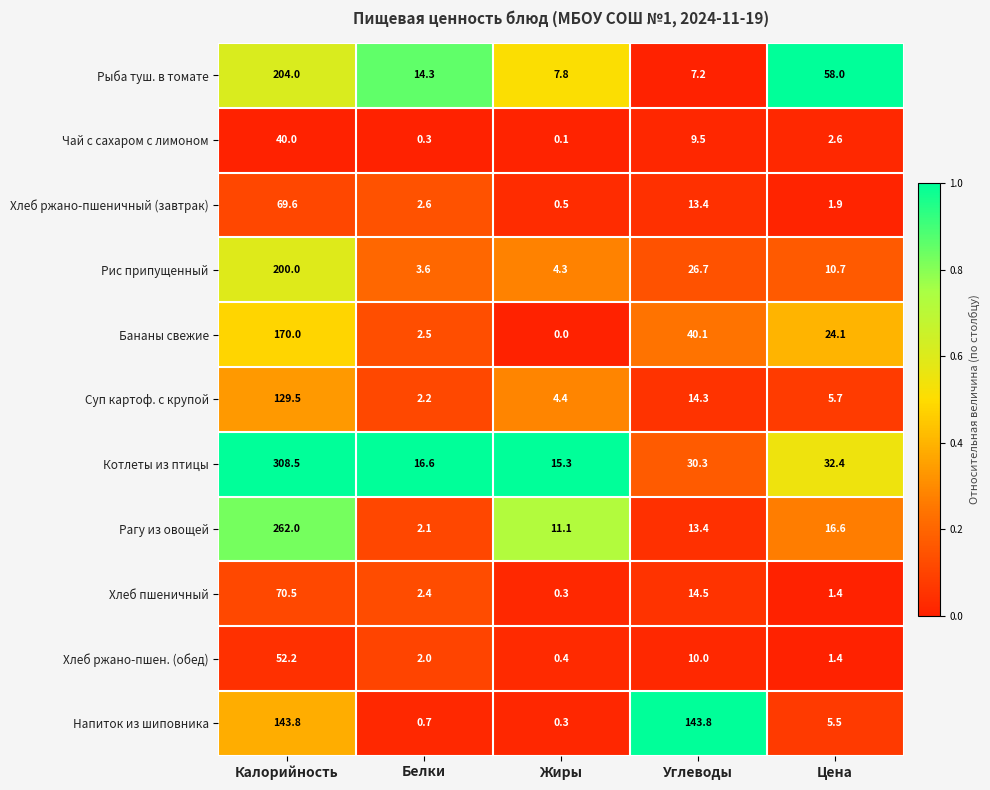

How many series are shown in this chart?

11